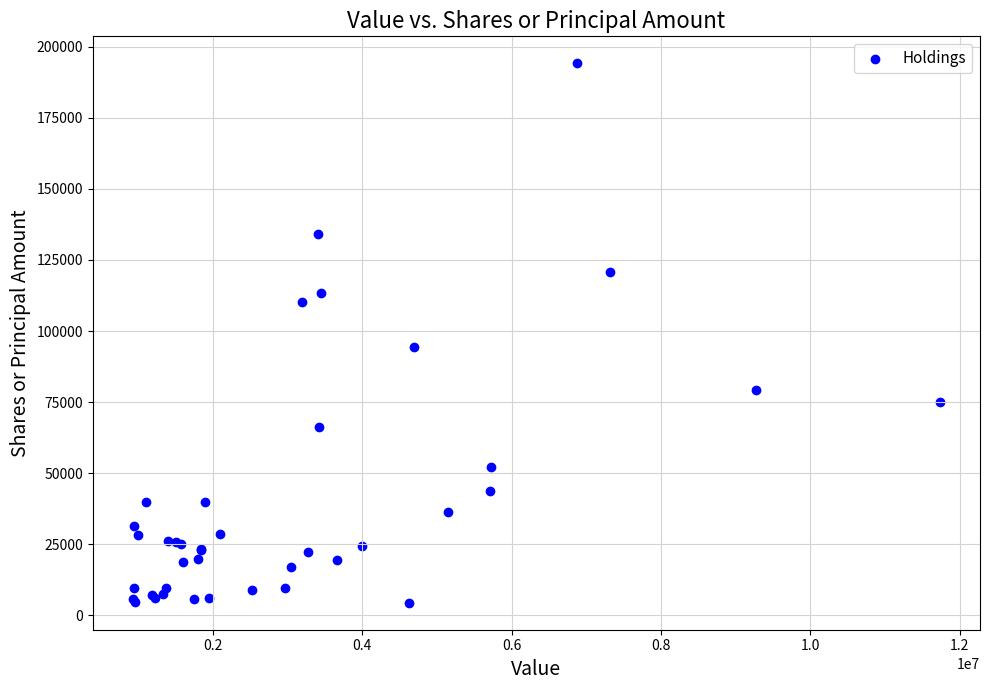

What Y value in the scatter plot is closest to 99293?

94525